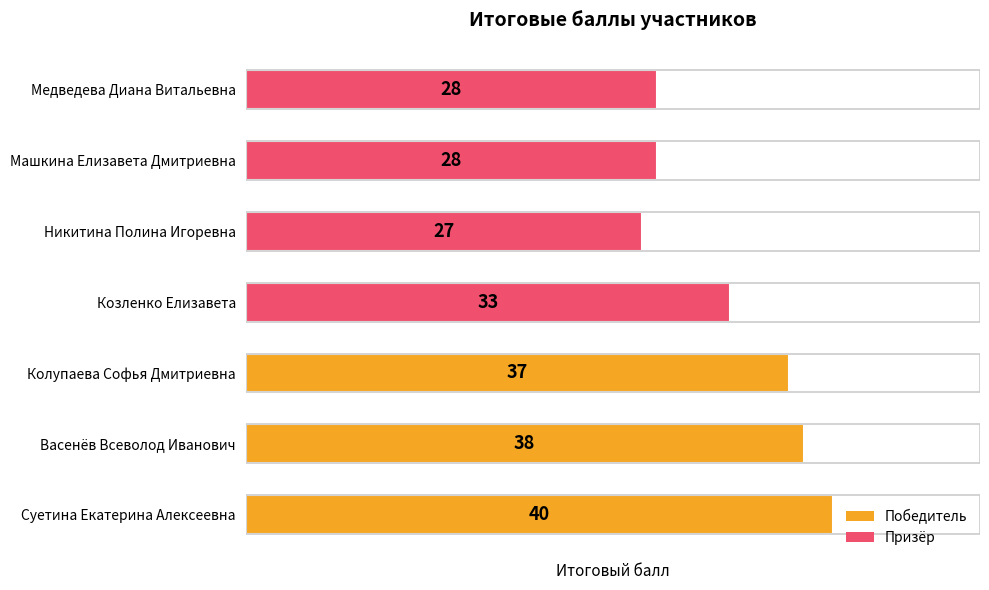

What is the ratio of the value at Козленко Елизавета to the value at Никитина Полина Игоревна?

1.2